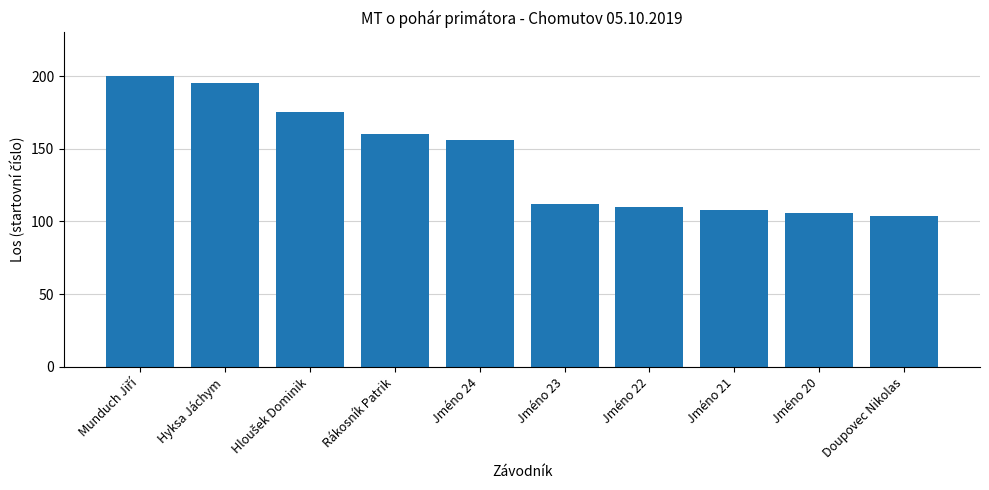

What is the sum of all values?

1426